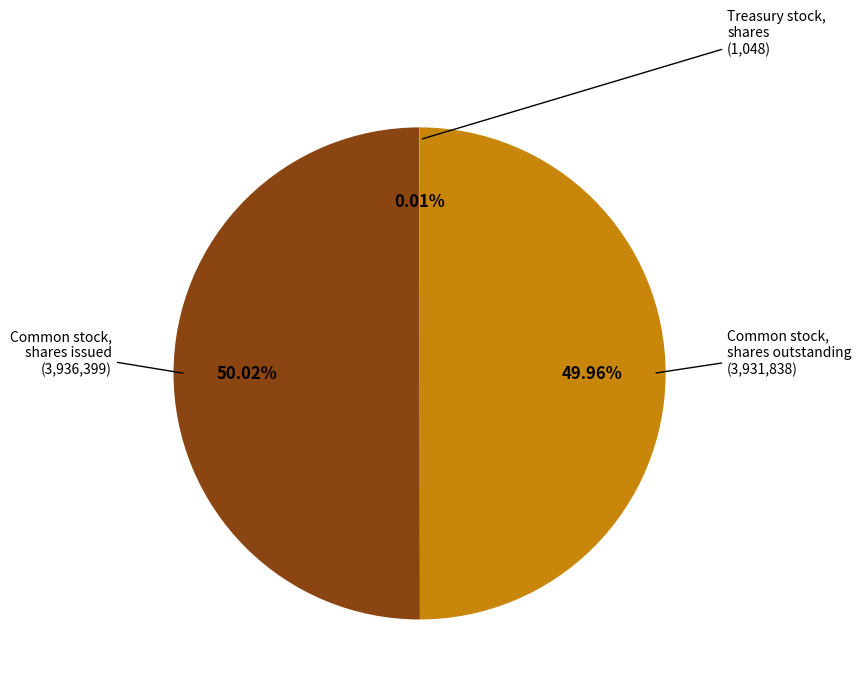

Do Common stock, shares issued and Common stock, shares outstanding together represent more than half of the pie?

Yes